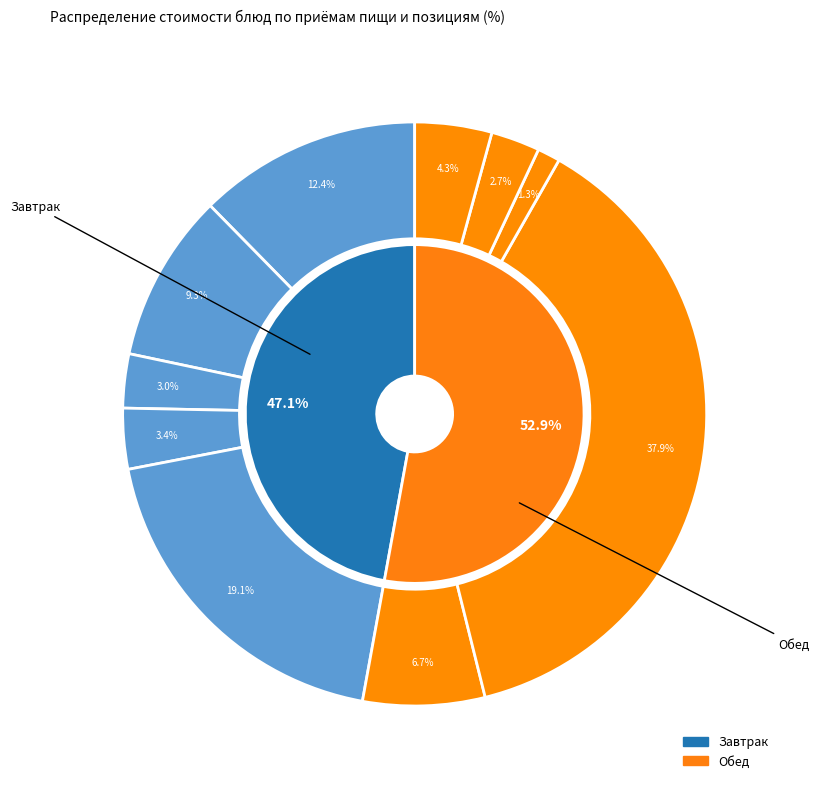

How many slices are in this pie chart?

10